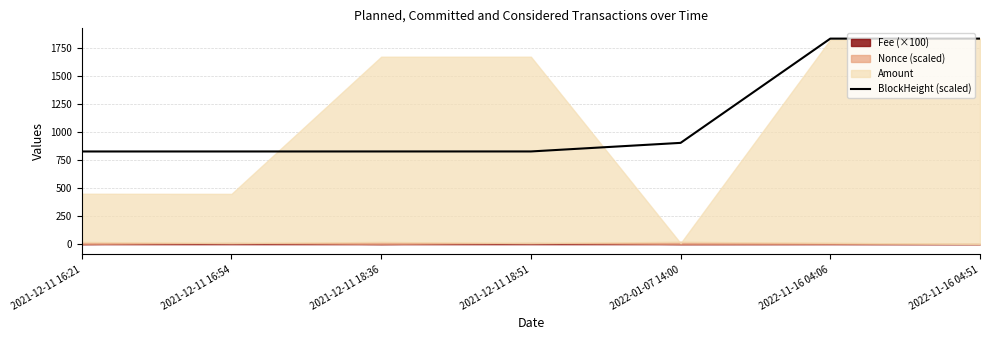

What is the difference between the second highest and second lowest values?

1007.1